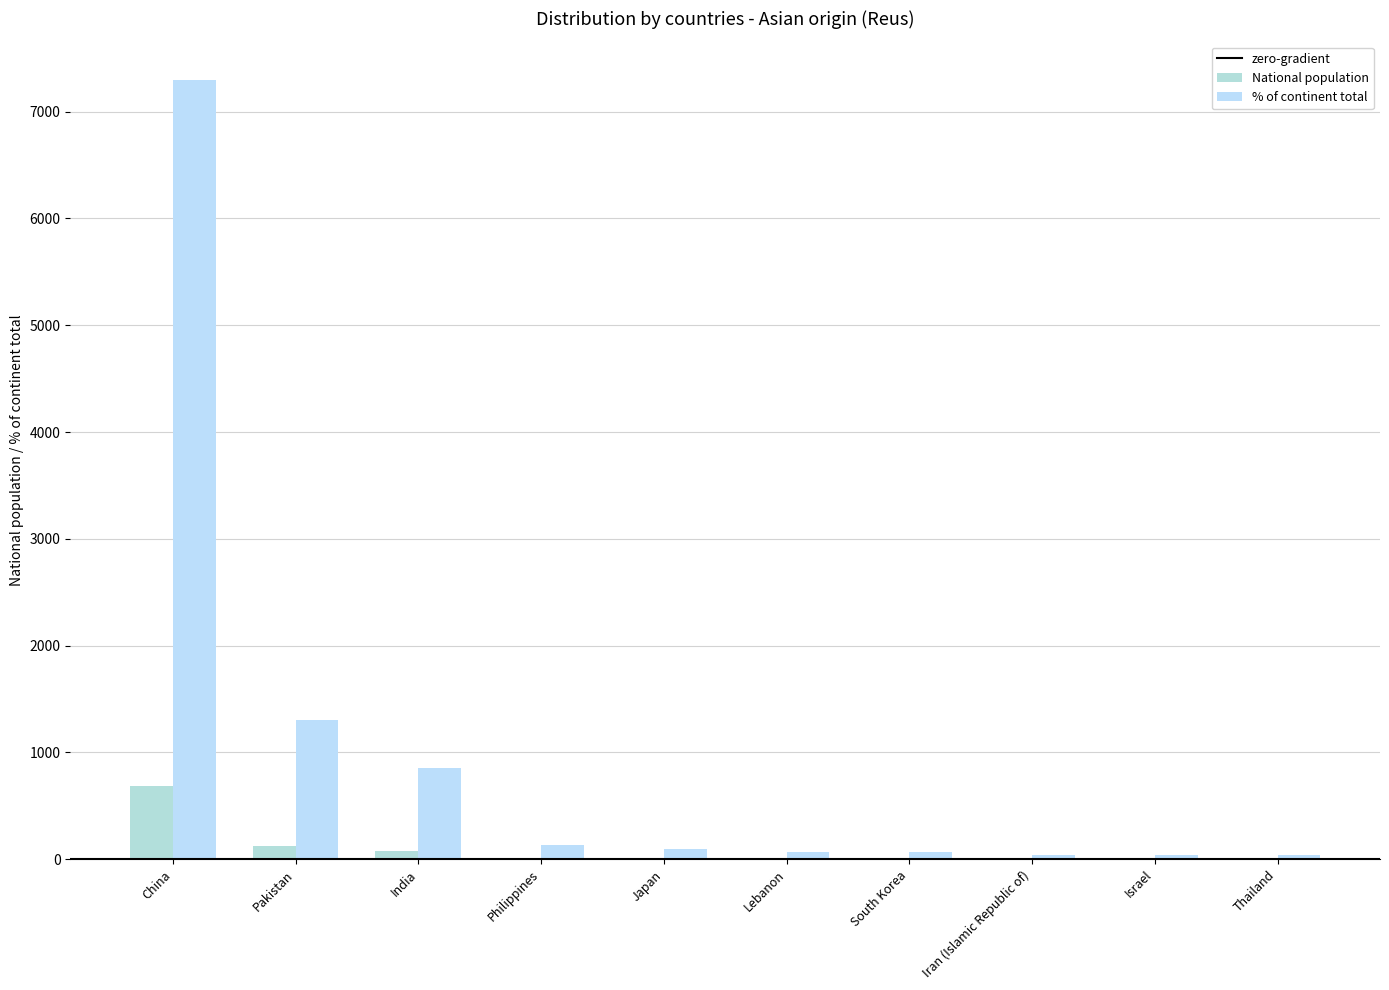

What is the difference between the maximum and minimum values in the % of continent total series?

7251